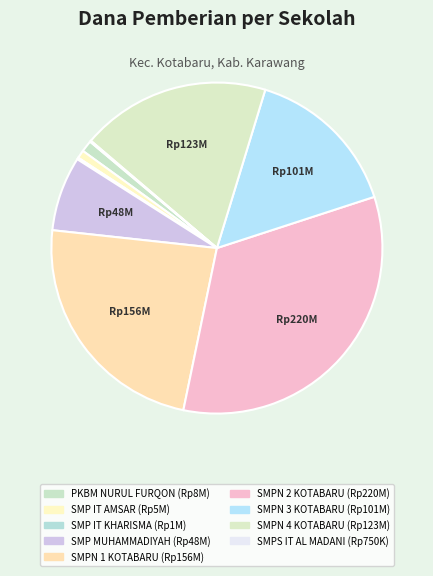

Is there any slice that represents more than half of the pie?

No